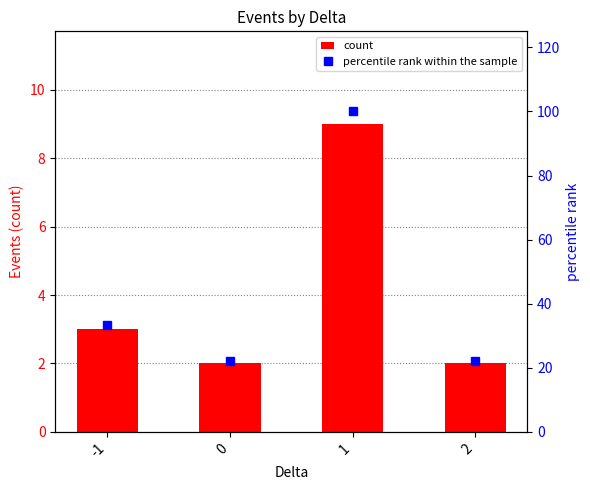

The percentile rank within the sample series shows 7.6 at 0. True or false?

False